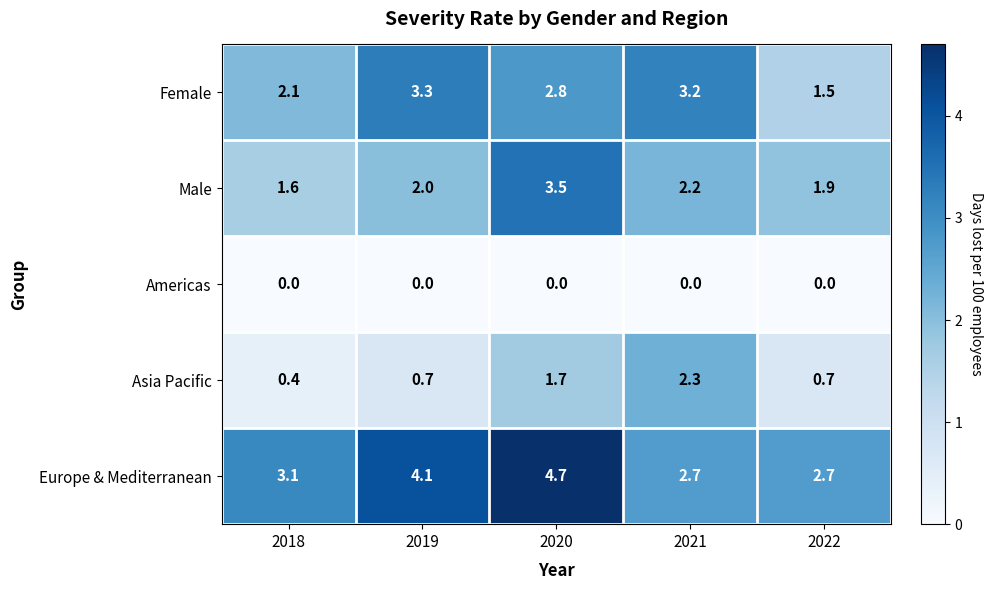

At which label does Asia Pacific reach its minimum?

2018